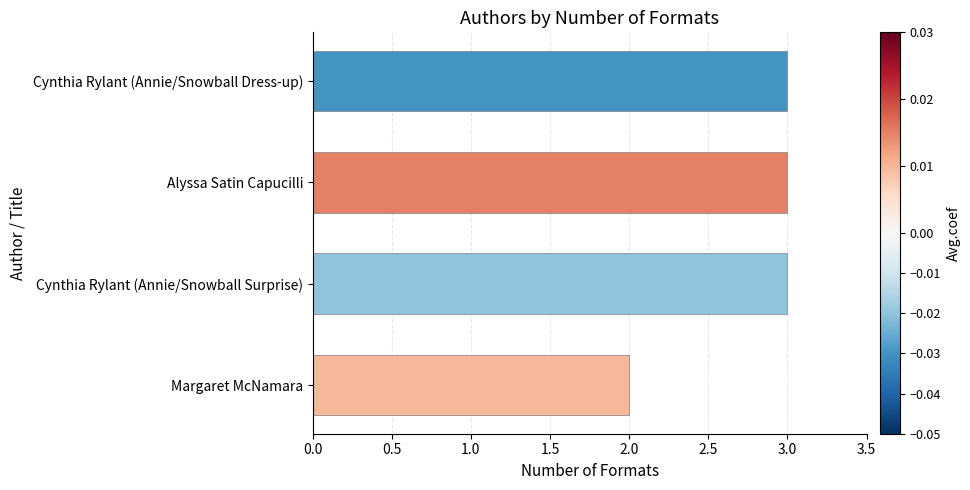

Does the chart contain stacked bars?

No